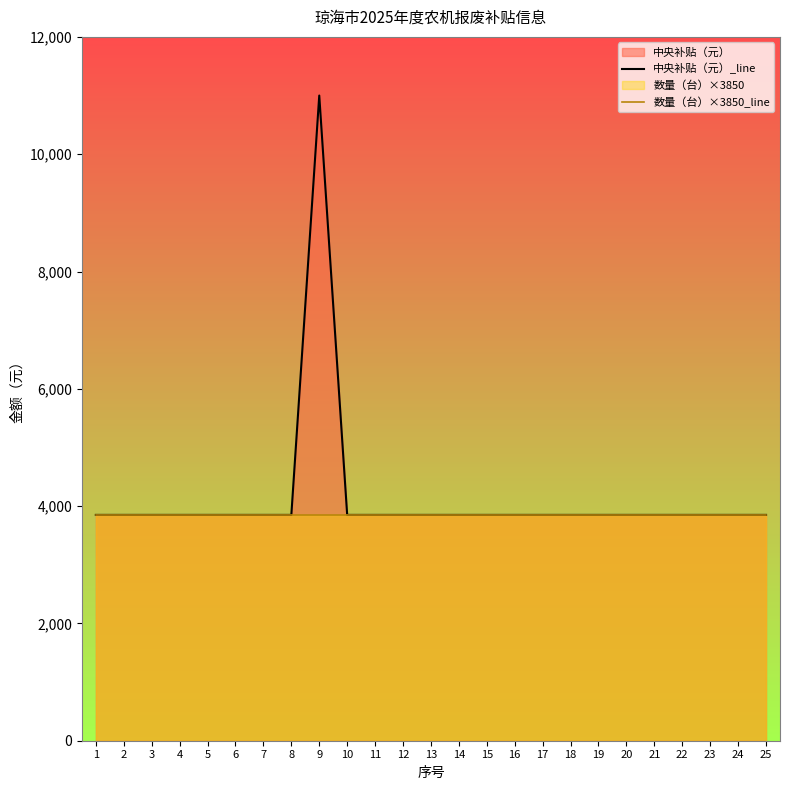

What is the average value of the 中央补贴（元）_line series?

4136